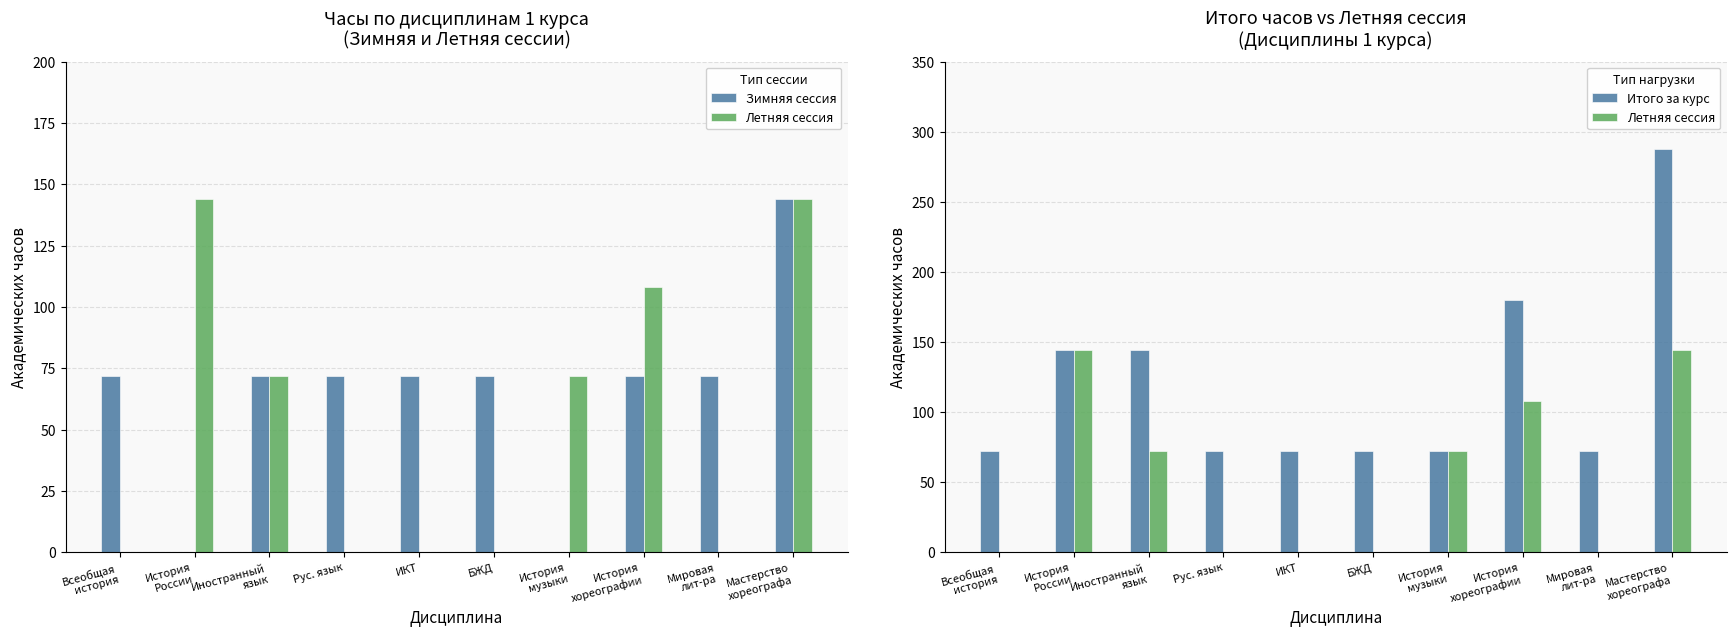

Which has a higher value, История
музыки or Рус. язык?

Рус. язык